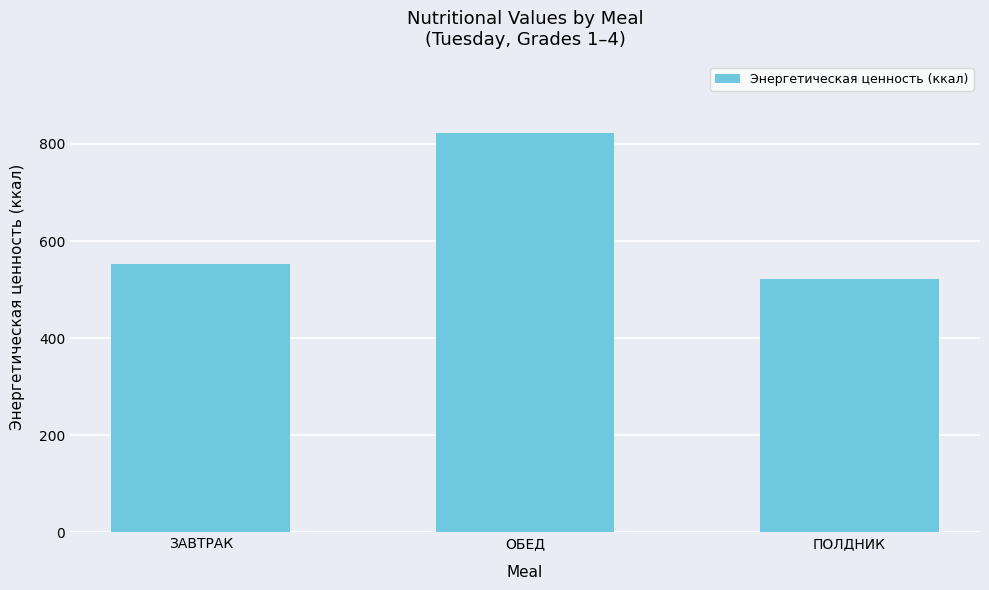

Which category has the lowest value across all series?

ПОЛДНИК